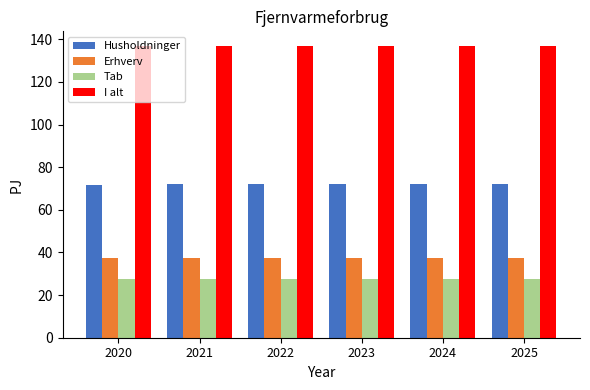

How many series are shown in this chart?

4